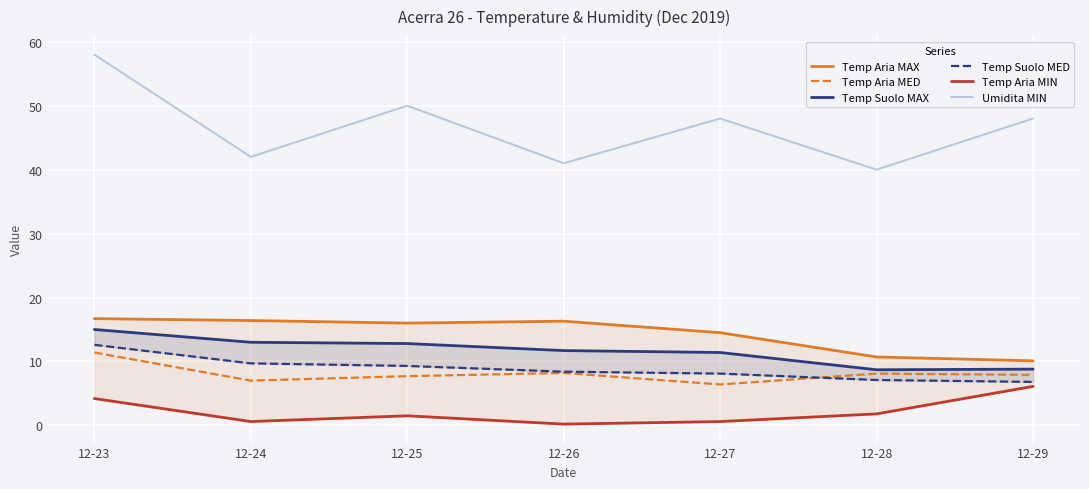

At which category does Temp Aria MED reach its first local peak?

12-26